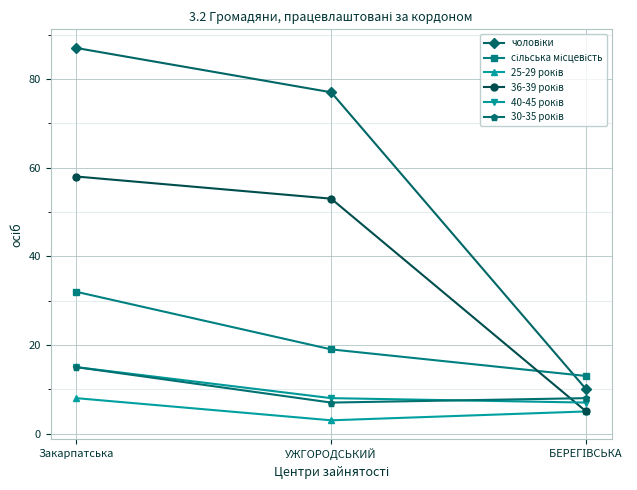

At which category does the chart reach its minimum across all series?

УЖГОРОДСЬКИЙ